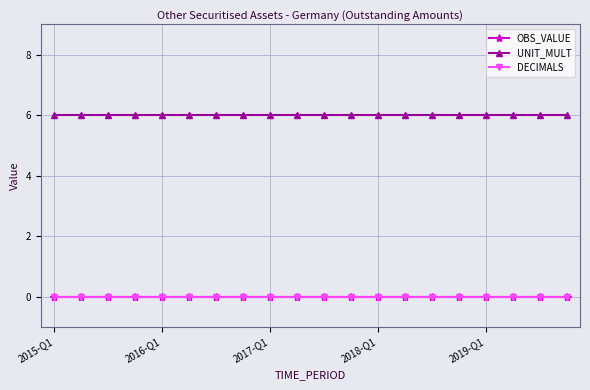

Is this an area chart (filled region under the line)?

No